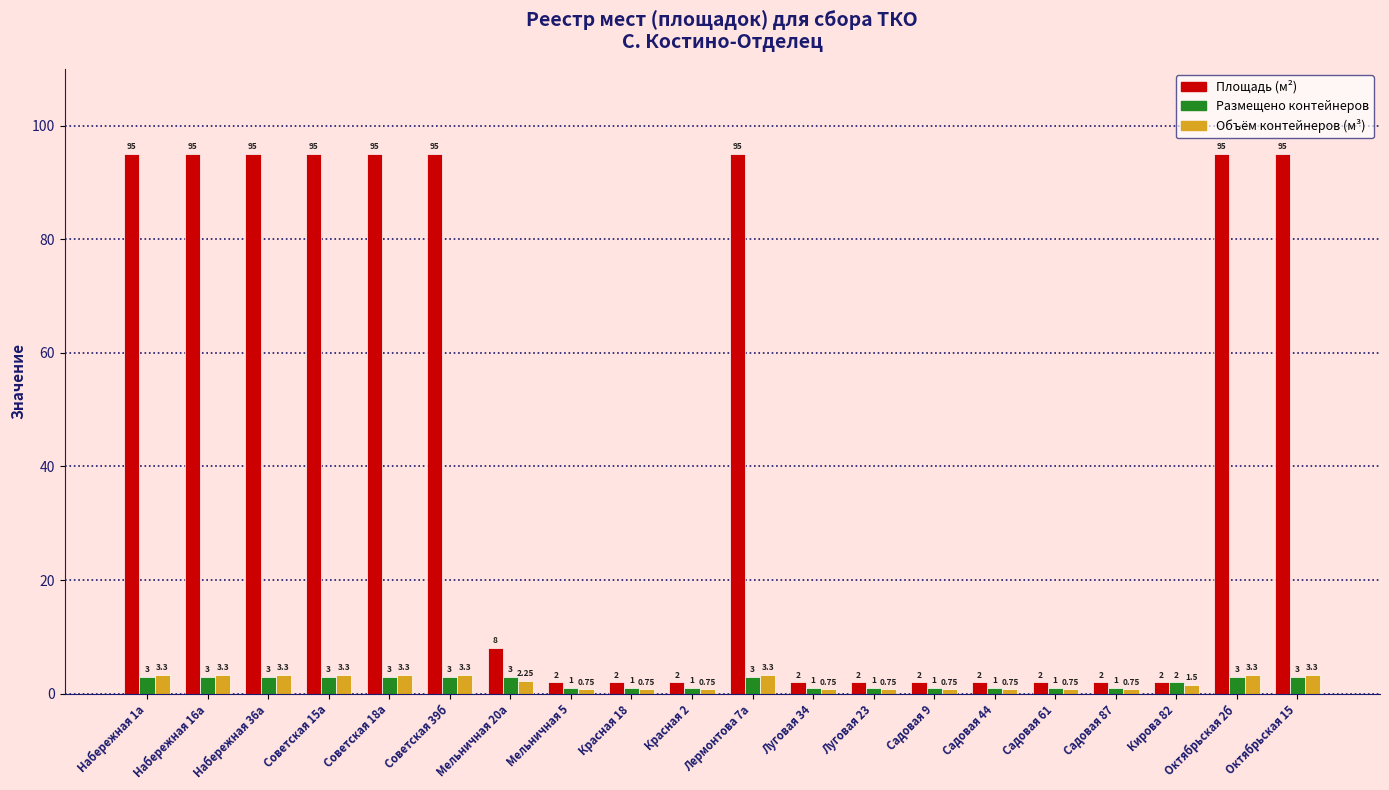

At how many categories does at least one series exceed 88?

9